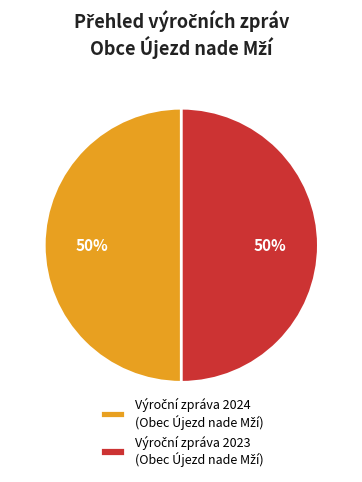

To the nearest percent, what is the average slice percentage?

50%